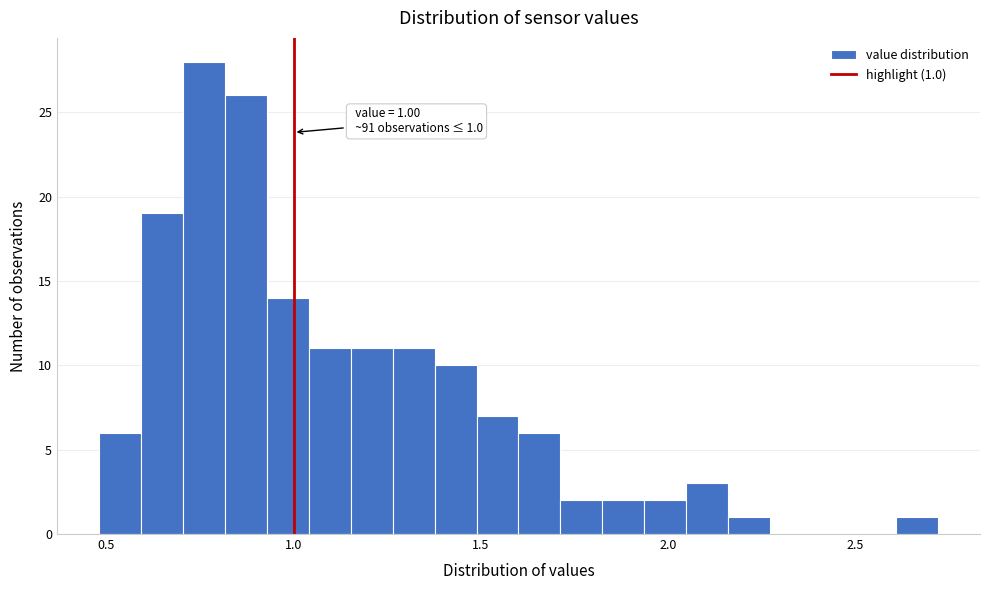

Read against the x-axis, roughly where is the centre of the tallest bar?

0.75